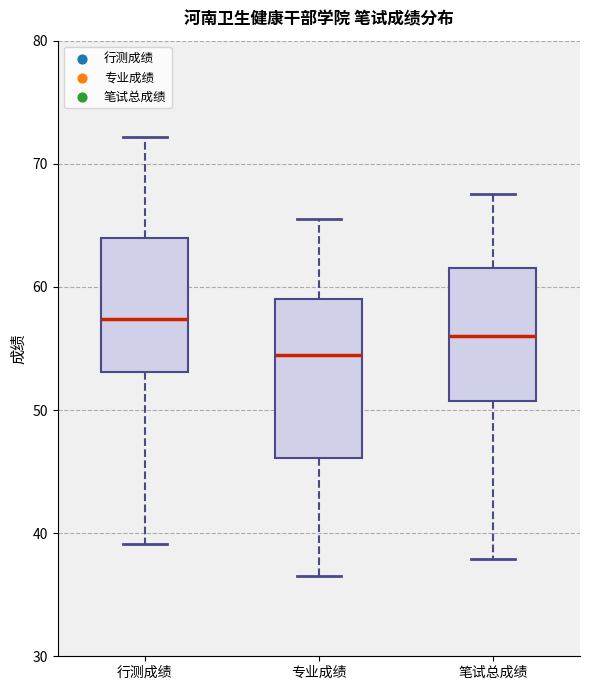

Where is the upper edge of the box for 专业成绩 on the y-axis? The values are not printed on the chart, so give them approximately, as read against the axis.

59